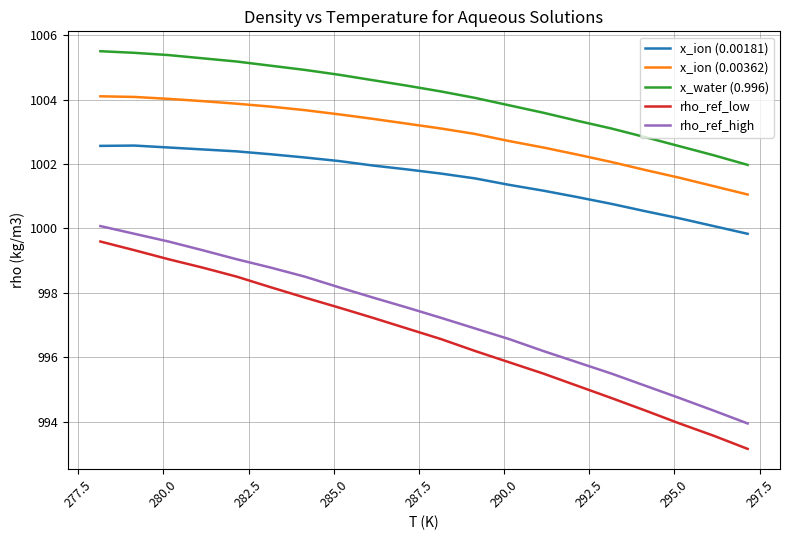

What is the difference between the maximum and minimum values in the x_ion (0.00181) series?

2.7